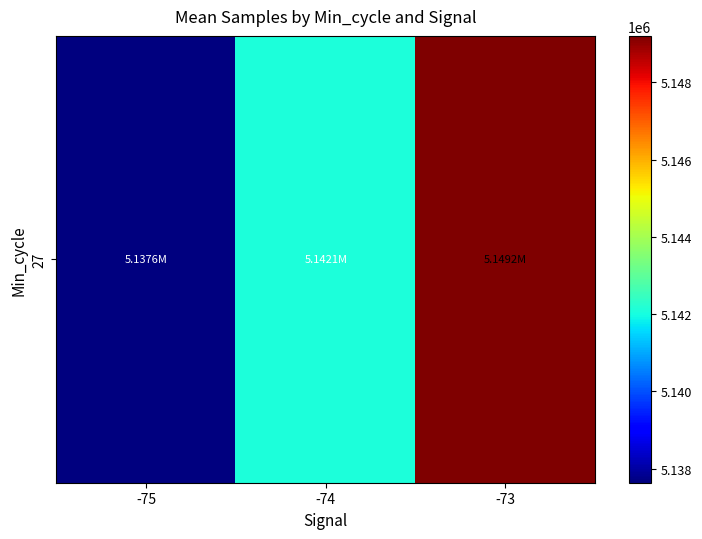

Approximately how many times larger is the value at -75 compared to -74?

1.0